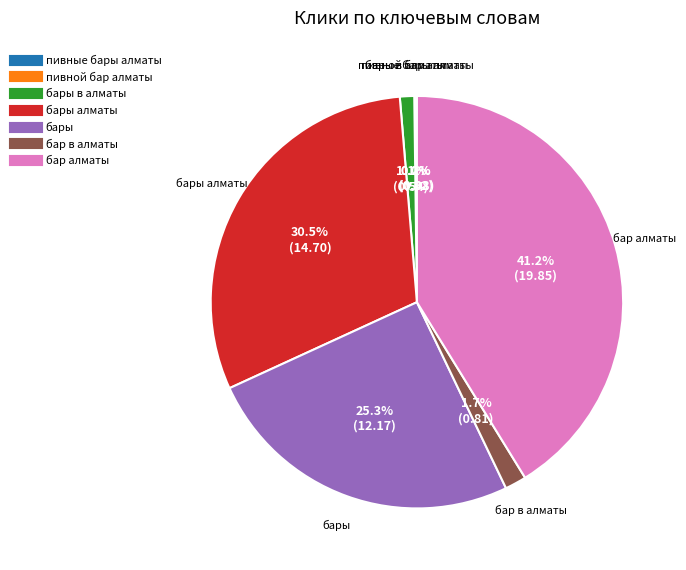

Does any single category account for the majority?

No